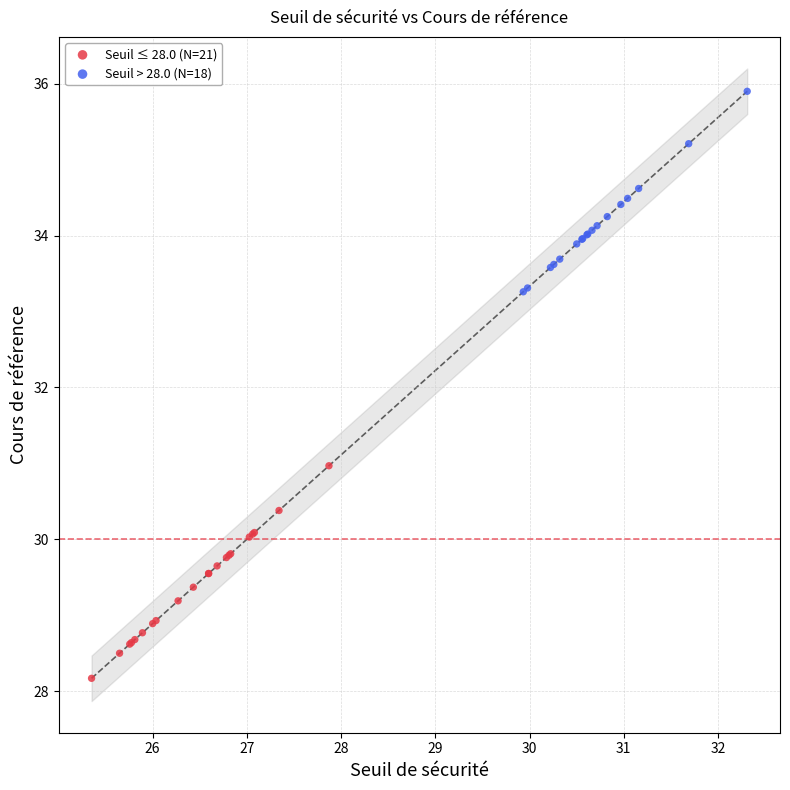

What are all the series names shown in the legend?

Seuil ≤ 28.0 (N=21), Seuil > 28.0 (N=18)